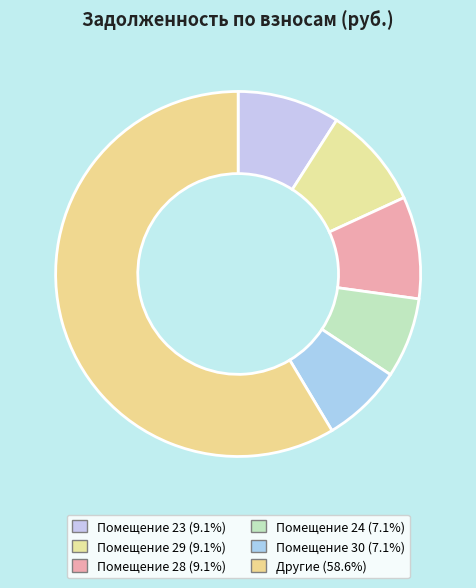

How many slices are in this pie chart?

6